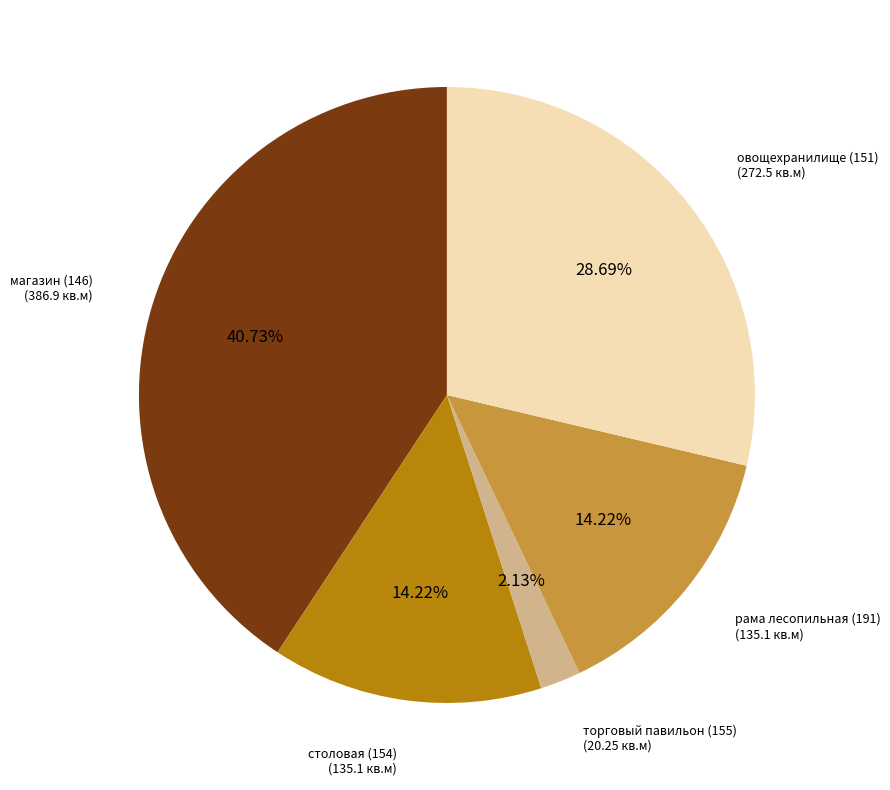

Combined, do торговый павильон (155) and магазин (146) account for over 50%?

No